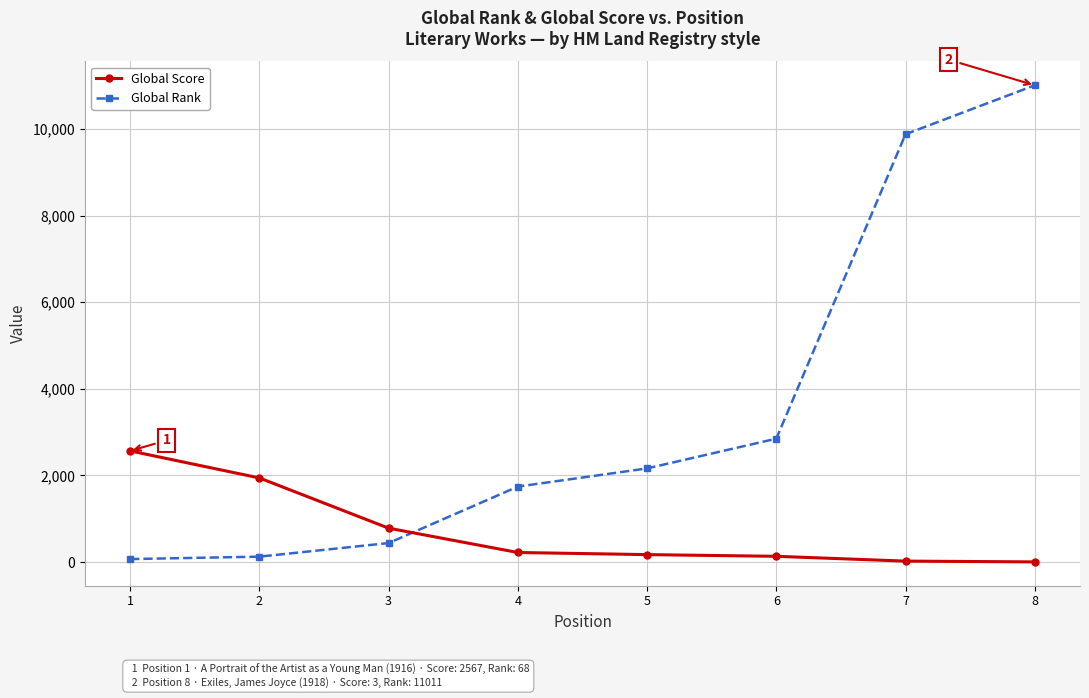

How many categories are shown in the chart?

8